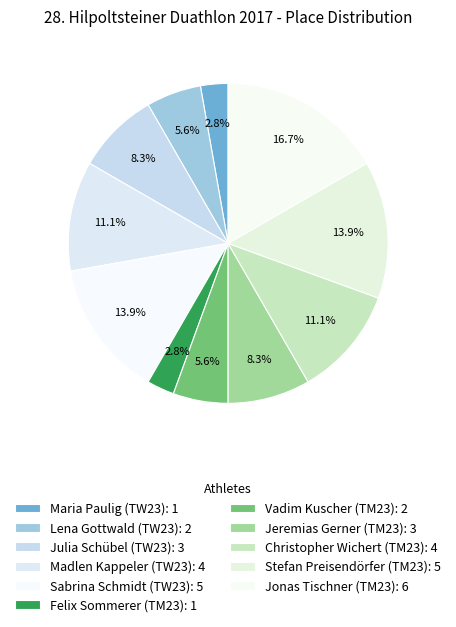

Count the number of slices in the pie.

11